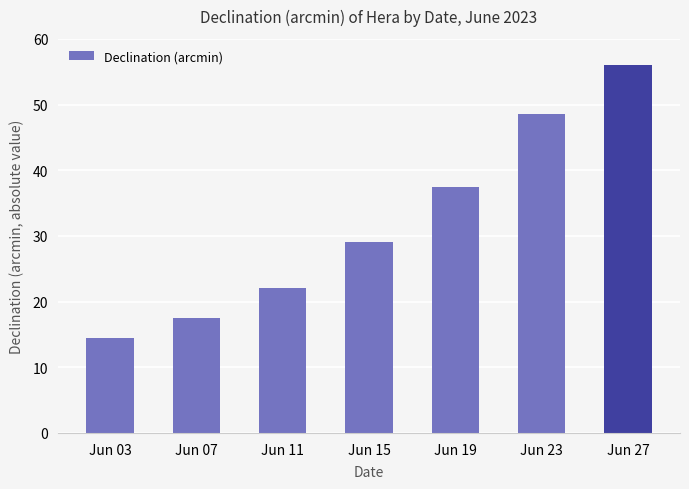

Which label corresponds to the smallest value in the chart?

Jun 03